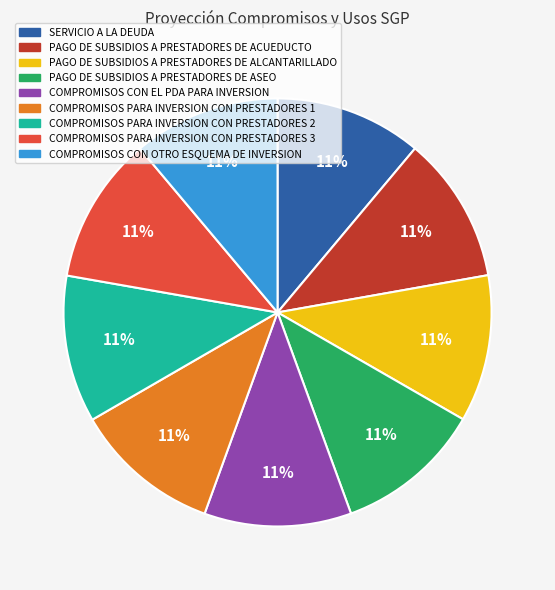

Combined, do SERVICIO A LA DEUDA and COMPROMISOS PARA INVERSION CON PRESTADORES 1 account for over 50%?

No